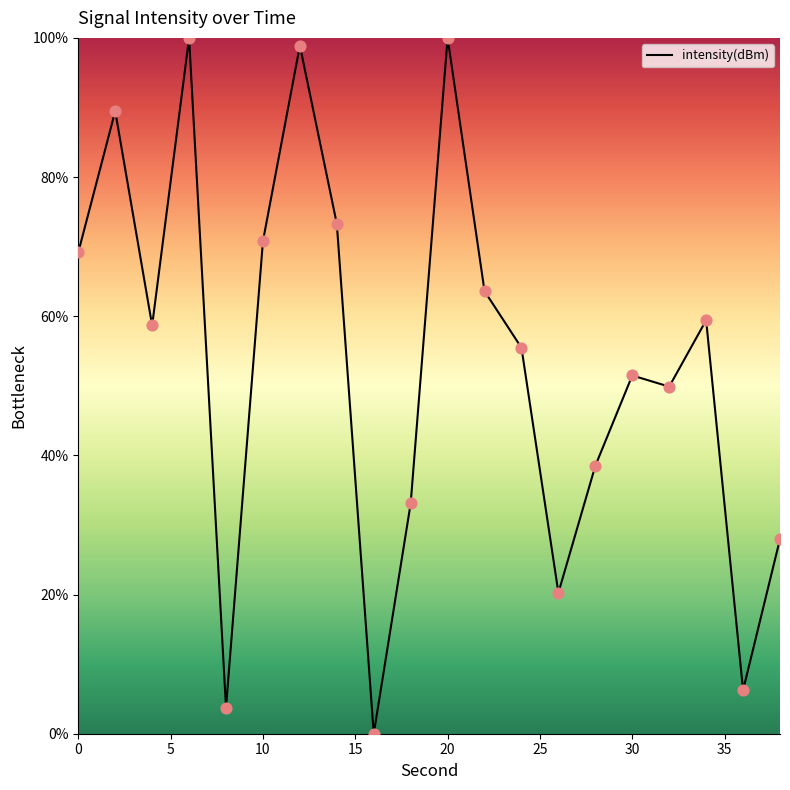

What is the difference between the maximum and minimum values?

100.0